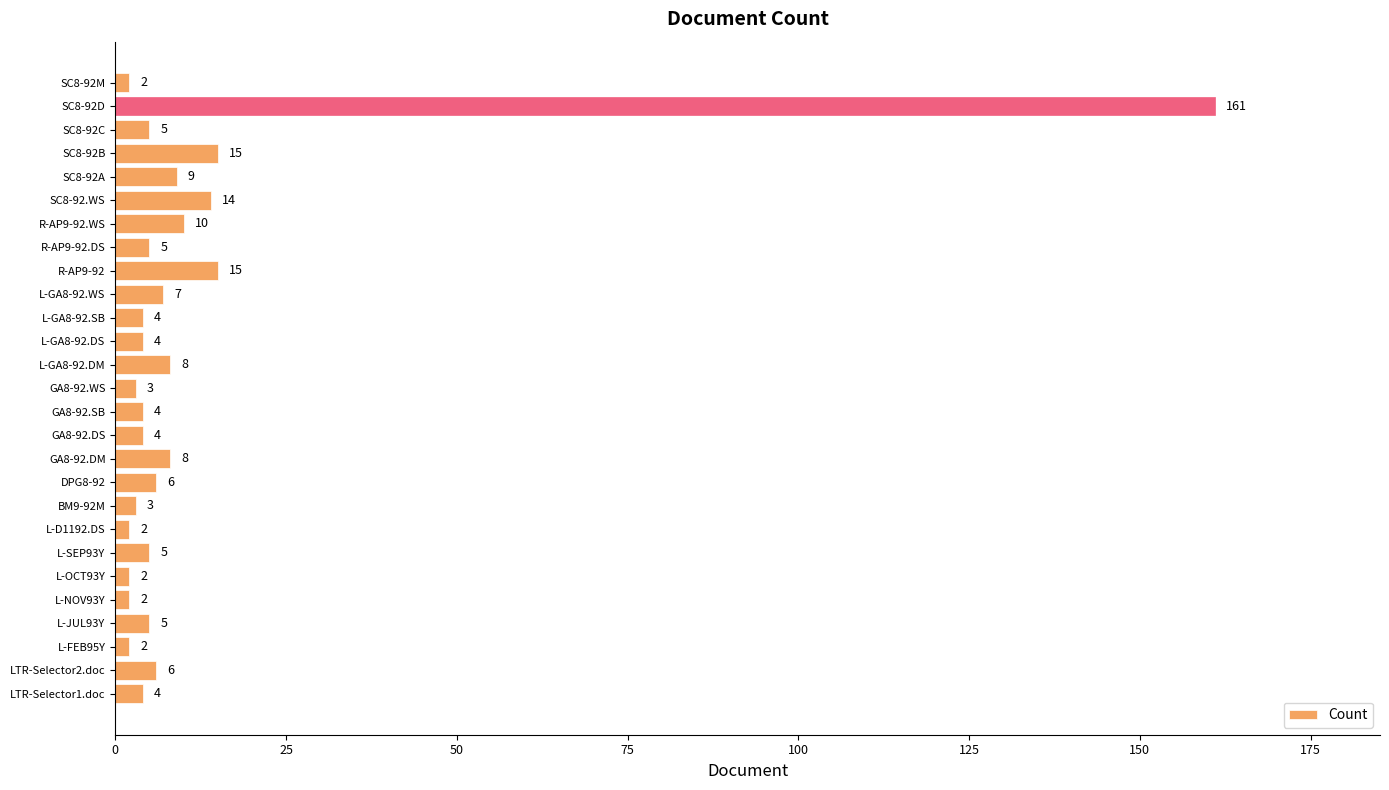

What is the ratio of the value at SC8-92D to the value at L-FEB95Y?

80.5